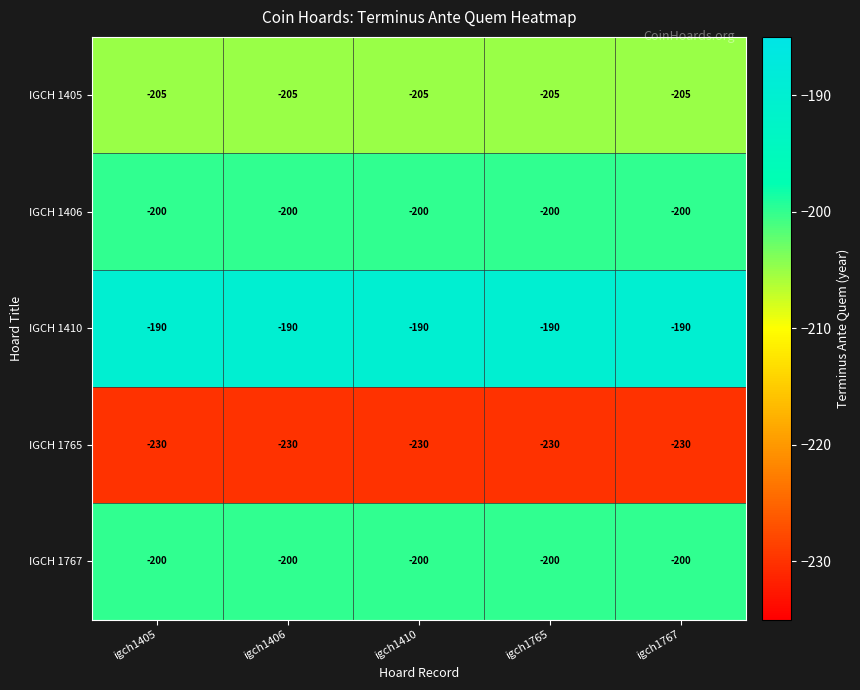

At which label is IGCH 1405 closest to -205?

igch1405